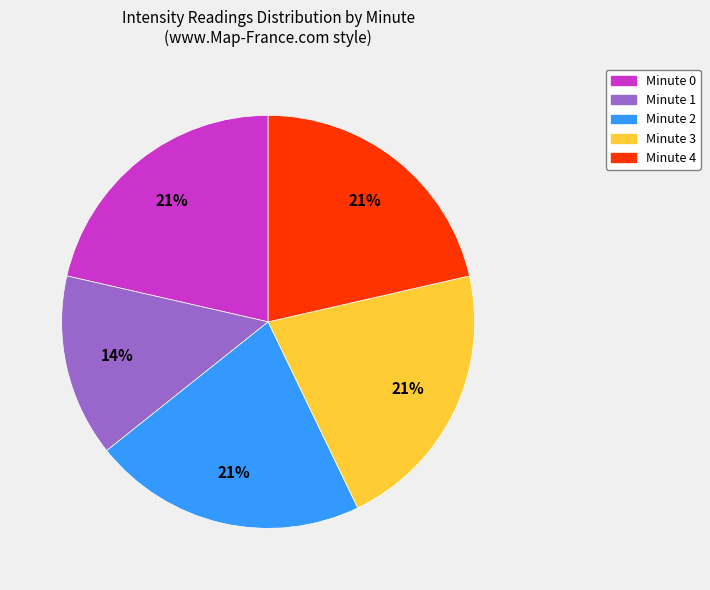

Count the number of slices in the pie.

5